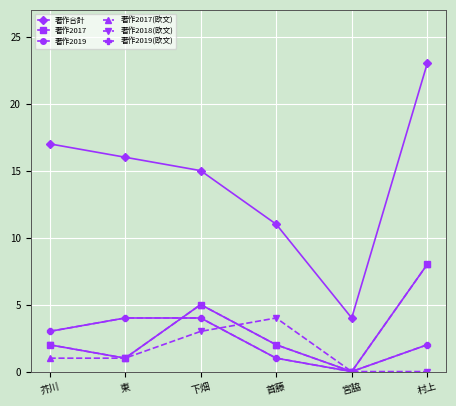

Is this an area chart (filled region under the line)?

No